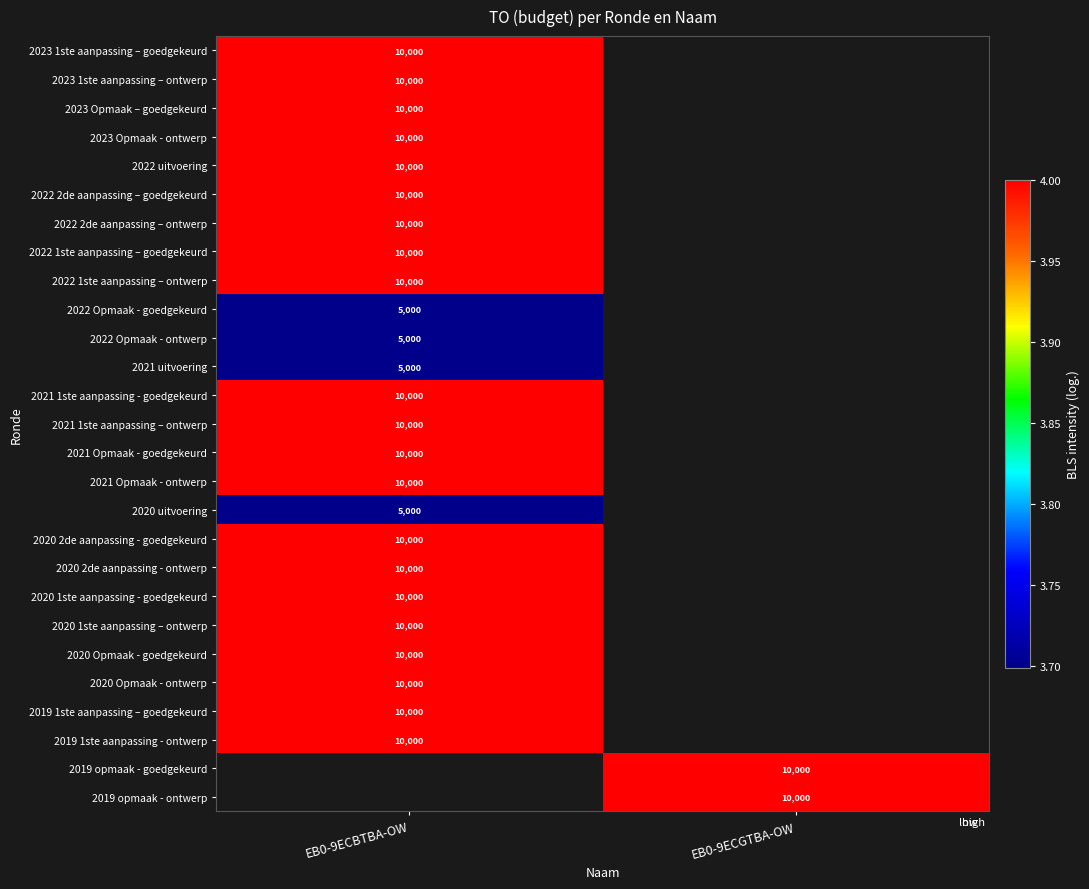

Between EB0-9ECGTBA-OW and EB0-9ECBTBA-OW, which is larger?

EB0-9ECBTBA-OW